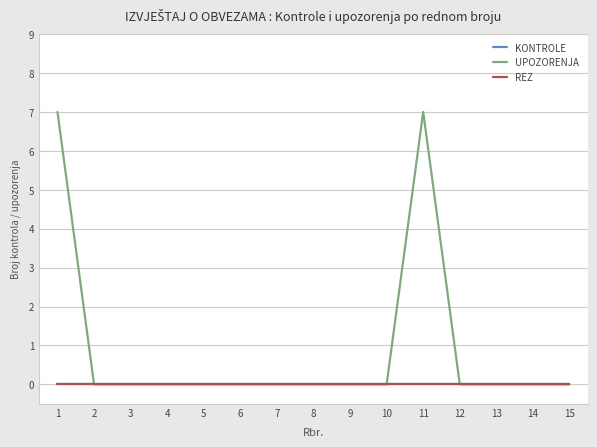

How many interior local peaks does the UPOZORENJA series have?

1